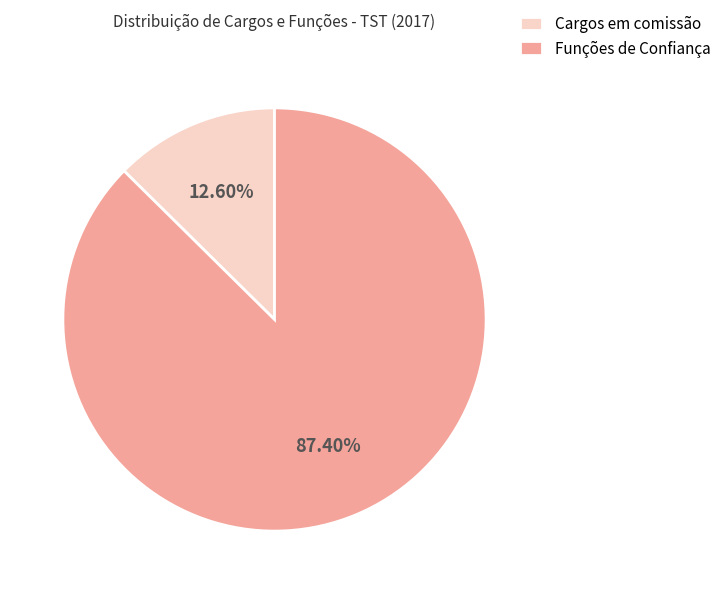

To the nearest percent, what portion does Funções de Confiança represent?

87%